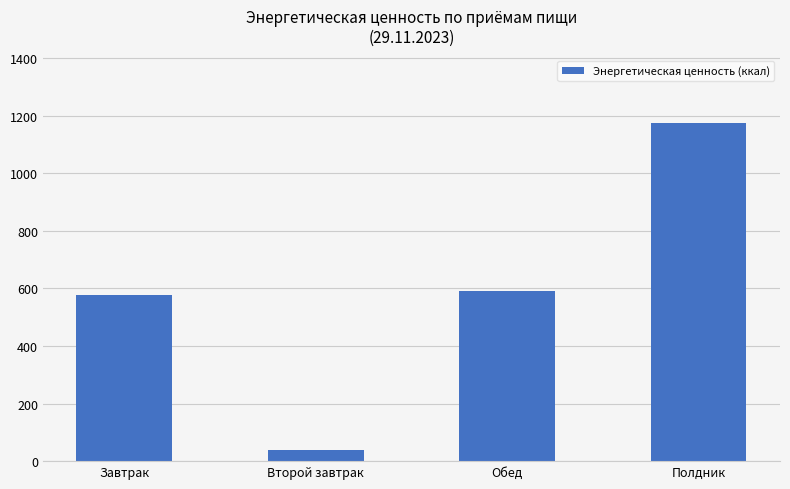

What is the greatest value displayed?

1173.8